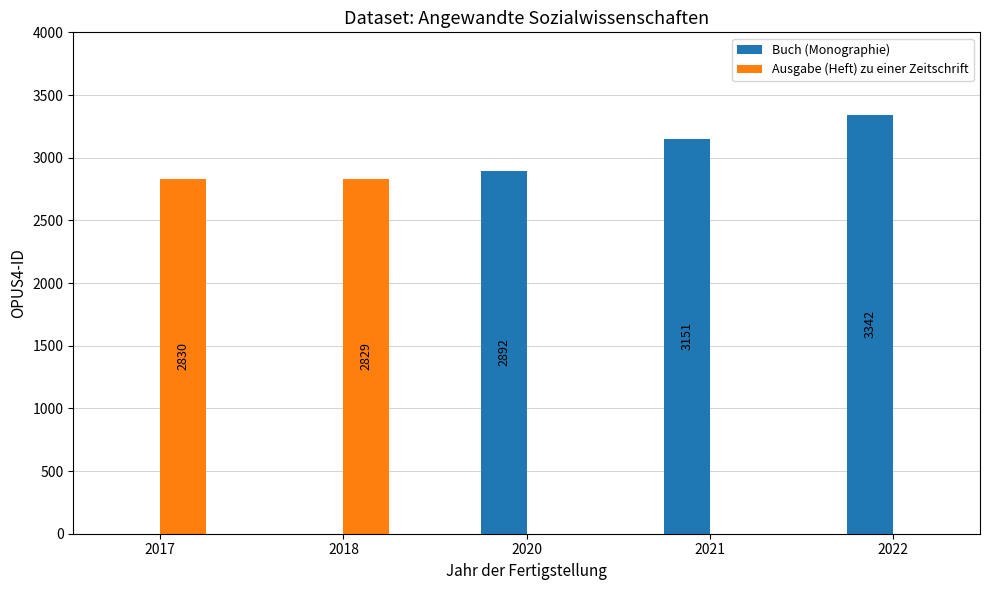

Does the chart contain stacked bars?

No